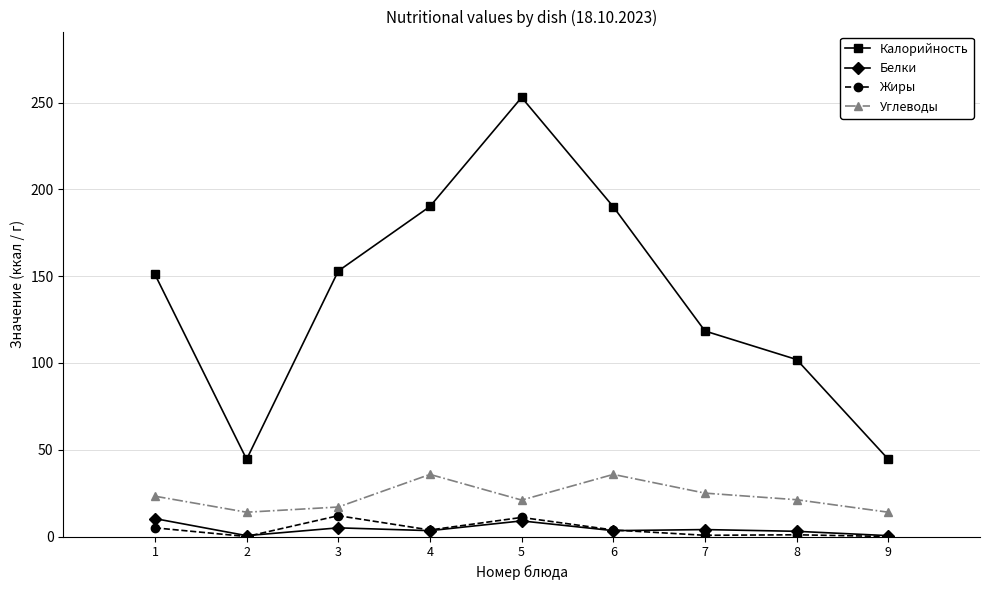

At which category is the sum across all series the highest?

5